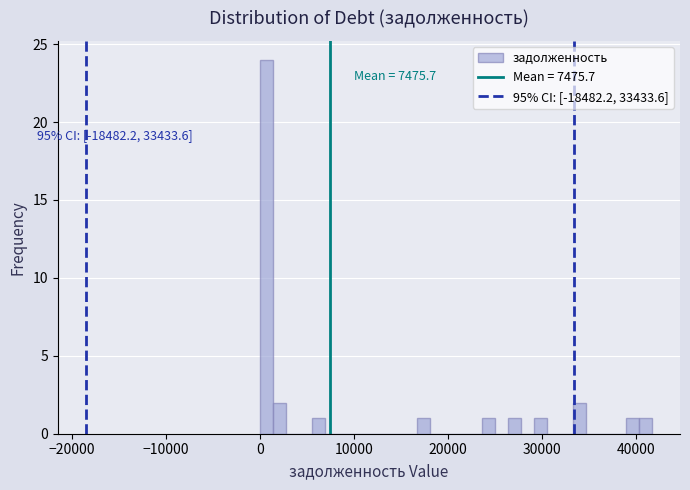

Around what value on the x-axis is the tallest bar? Give the approximate position of its centre, as read against the axis.

1000